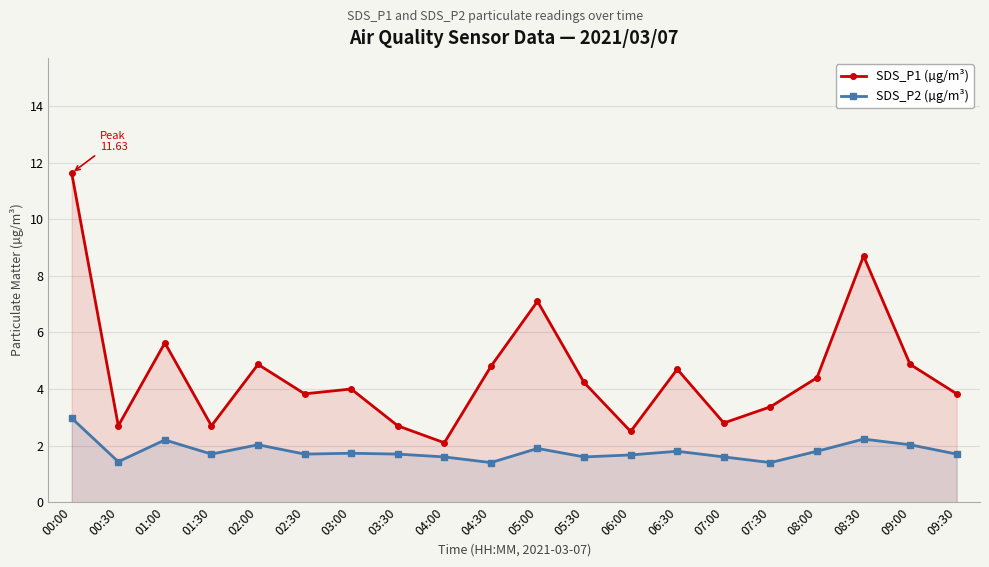

Rank the series by their maximum value, from lowest to highest.

SDS_P2 (µg/m³), SDS_P1 (µg/m³)